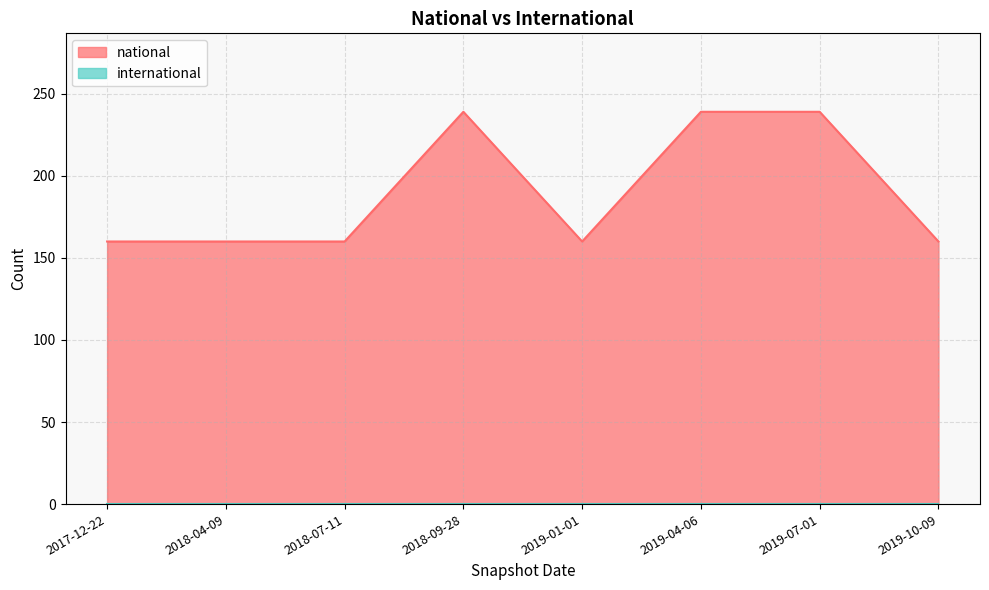

How many distinct data groups are displayed?

2